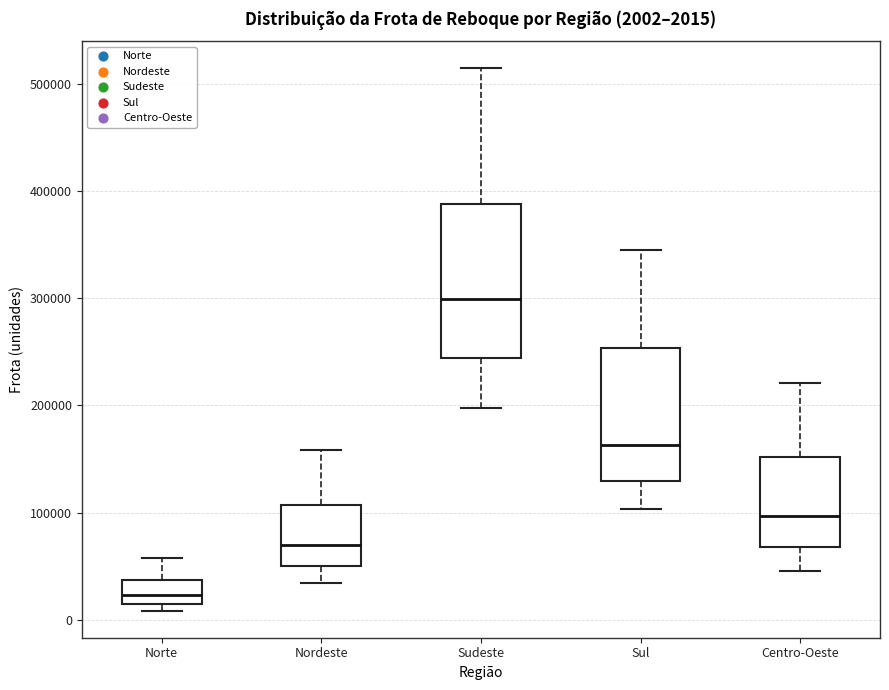

Which box has the lowest median line?

Norte